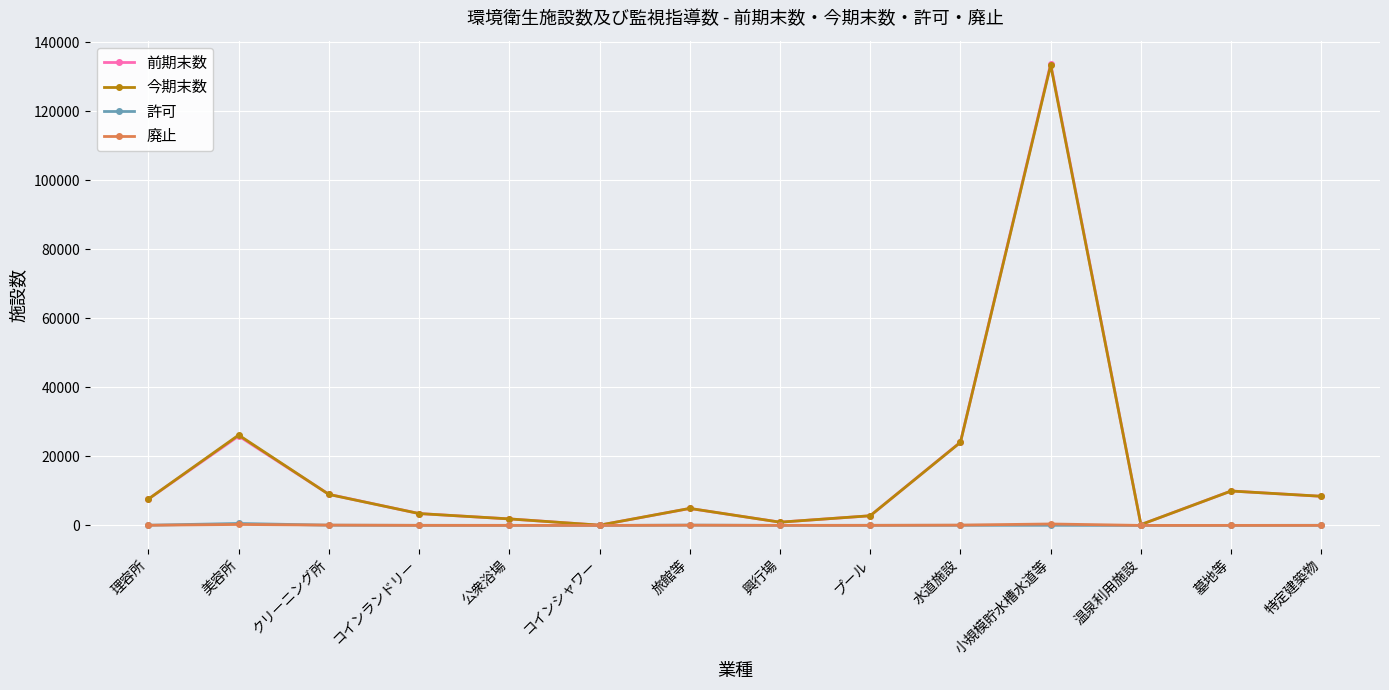

Where does the 許可 series first go above 35?

理容所